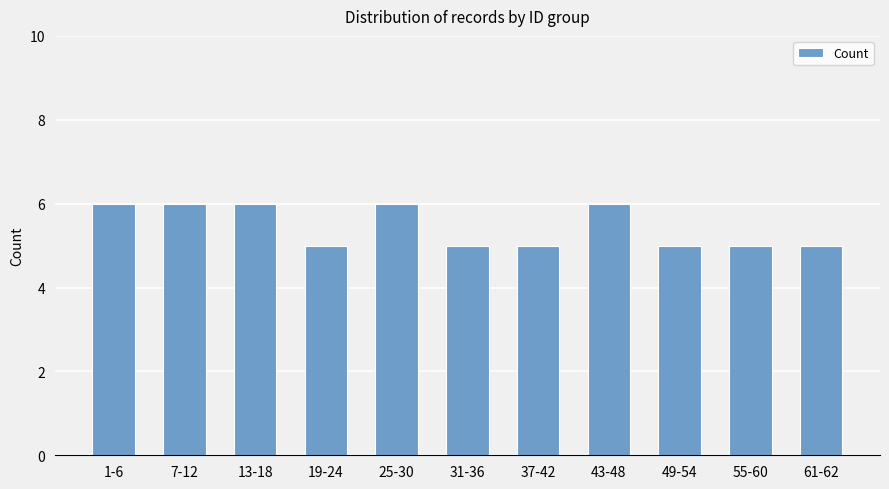

Reading left to right, list all the values displayed in this chart.

6	6	6	5	6	5	5	6	5	5	5